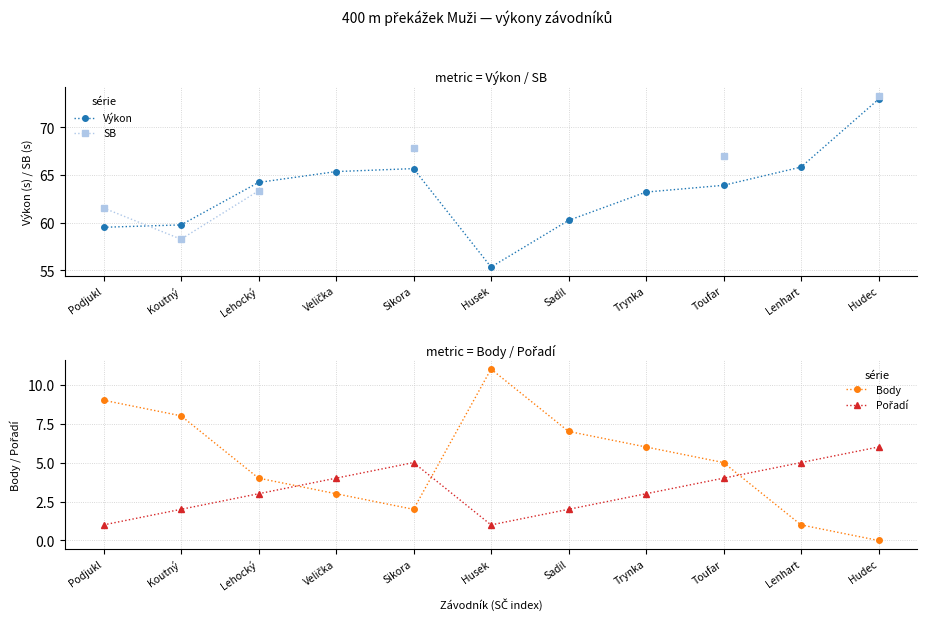

How many positive values does the Body series have?

10